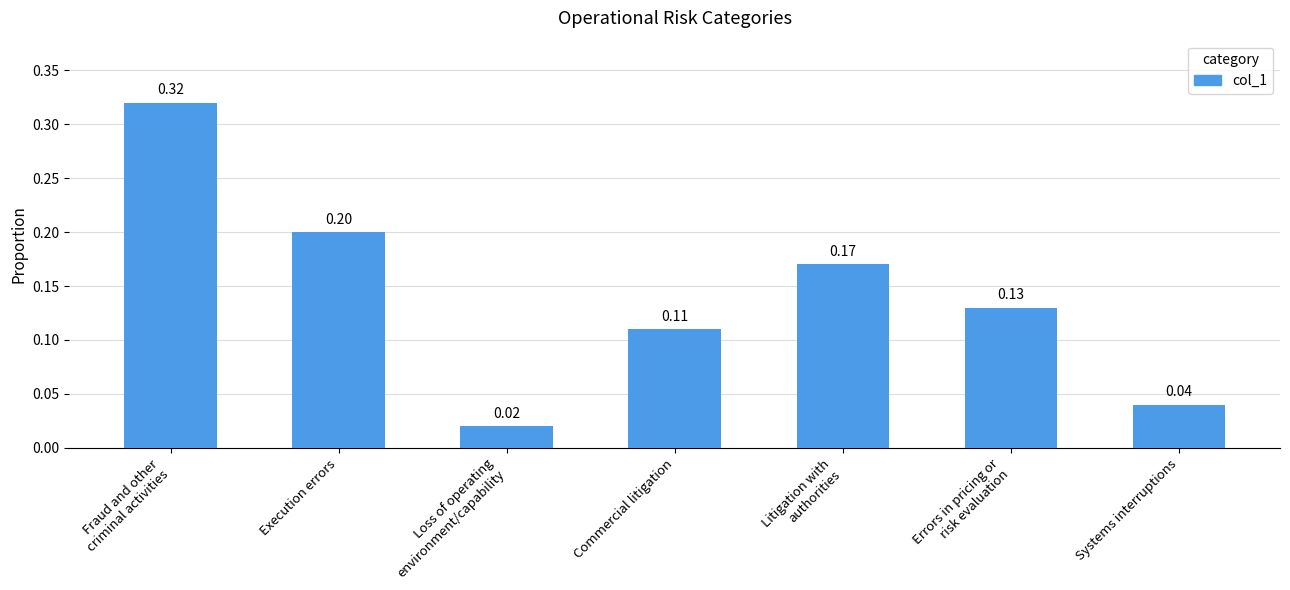

What is the label of the 6th bar from the right?

Execution errors